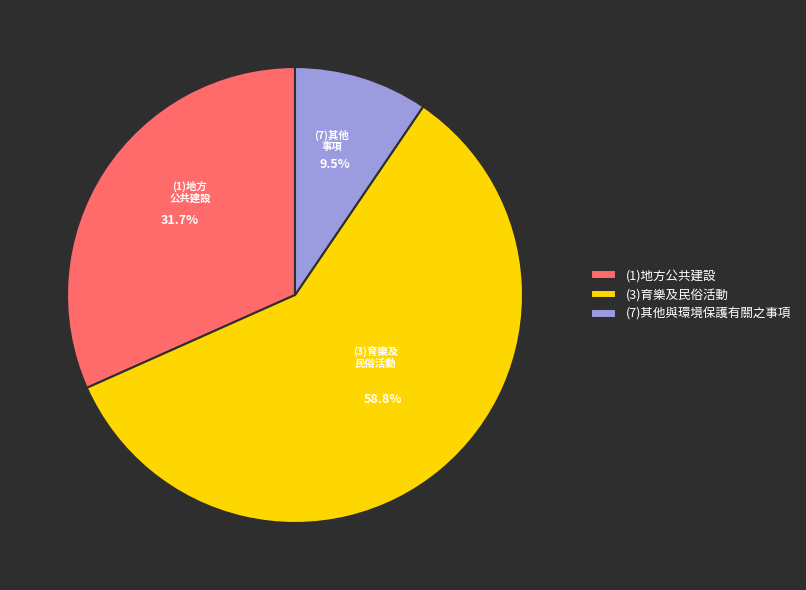

Between (7)其他與環境保護有關之事項 and (1)地方公共建設, which is larger?

(1)地方公共建設